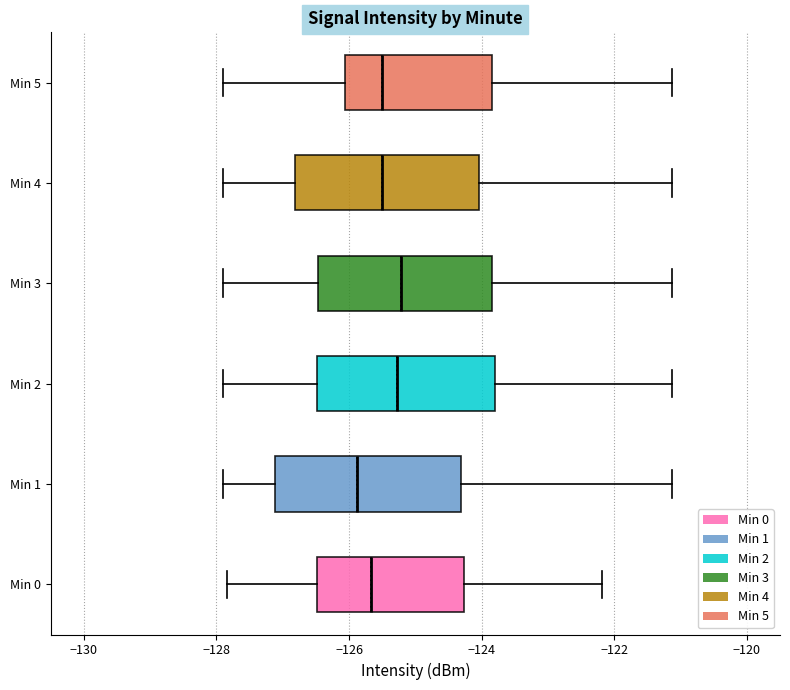

Reading bottom to top, read every box against the x-axis: the position of its median line, the range the box covers, and the ends of its whiskers. The values are not printed on the chart, so give them approximately, as read against the axis.

Min 0: median -125.6, box -126.4 to -124.2, whiskers -127.8 to -122.2
Min 1: median -125.8, box -127.2 to -124.4, whiskers -127.8 to -121.2
Min 2: median -125.2, box -126.4 to -123.8, whiskers -127.8 to -121.2
Min 3: median -125.2, box -126.4 to -123.8, whiskers -127.8 to -121.2
Min 4: median -125.6, box -126.8 to -124.0, whiskers -127.8 to -121.2
Min 5: median -125.6, box -126.0 to -123.8, whiskers -127.8 to -121.2